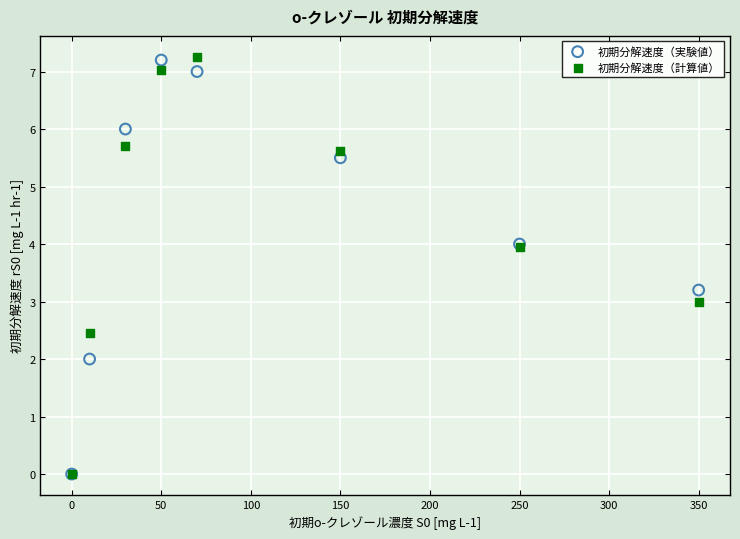

What are all the series names shown in the legend?

初期分解速度（実験値）, 初期分解速度（計算値）